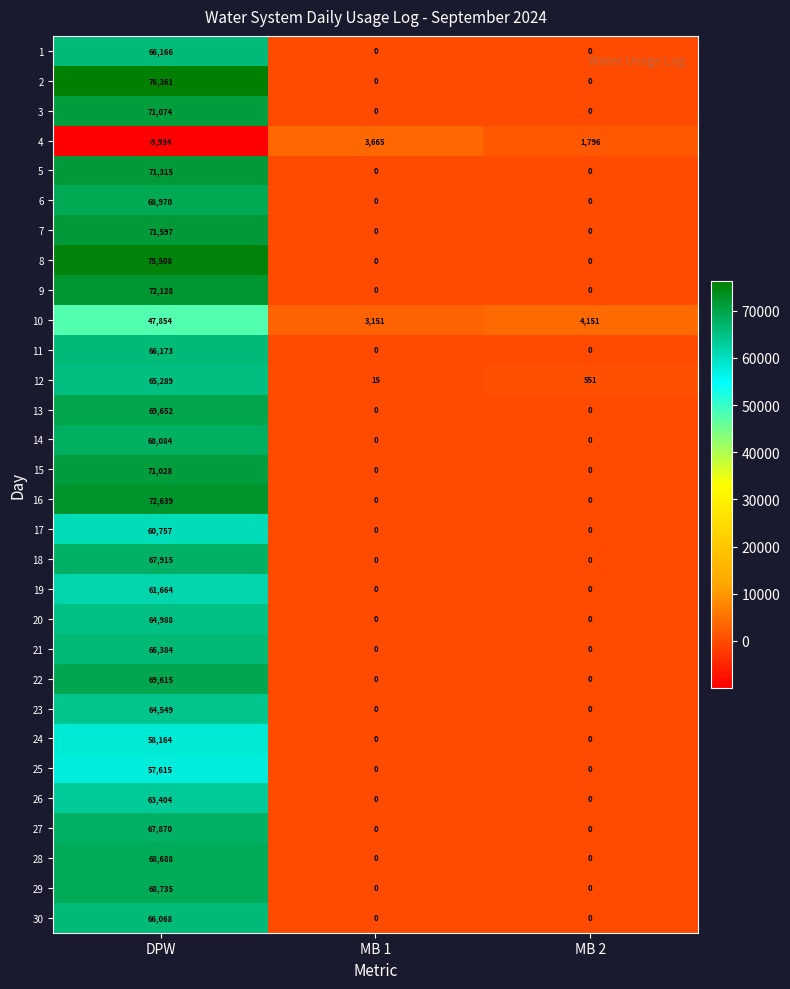

What is the difference between the maximum and minimum values in the 27 series?

67870